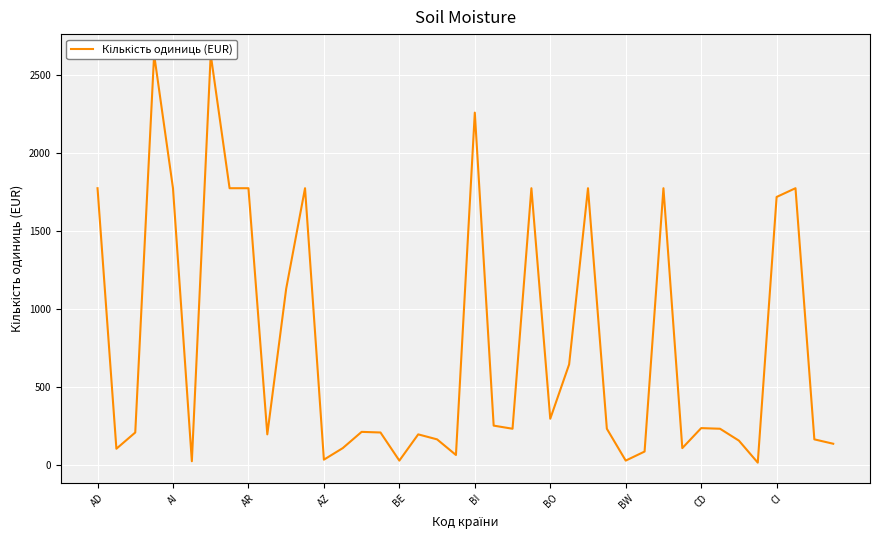

What is the ratio of the value at 29 to the value at 25?

0.1